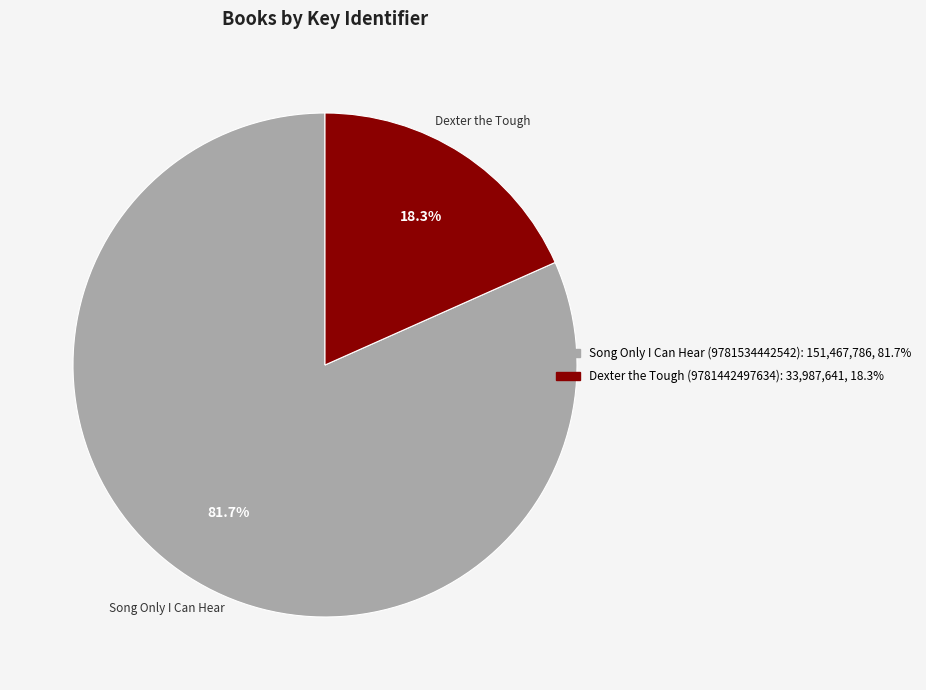

Rank the categories by value from lowest to highest.

Dexter the Tough (9781442497634), Song Only I Can Hear (9781534442542)